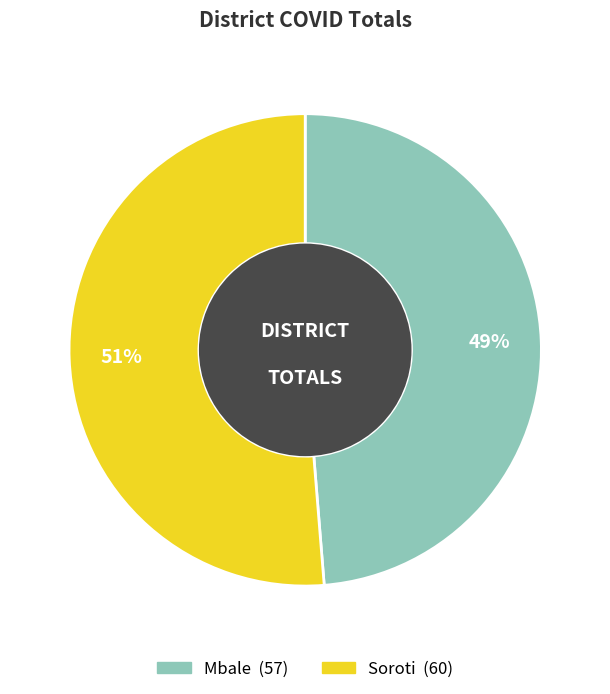

How many slices are in this pie chart?

2